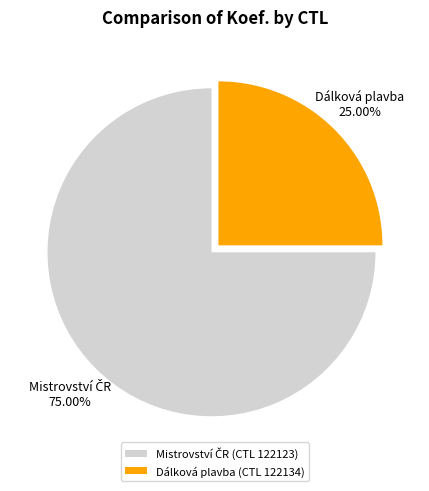

To the nearest percent, what is the difference between the largest and smallest slice percentages?

50%